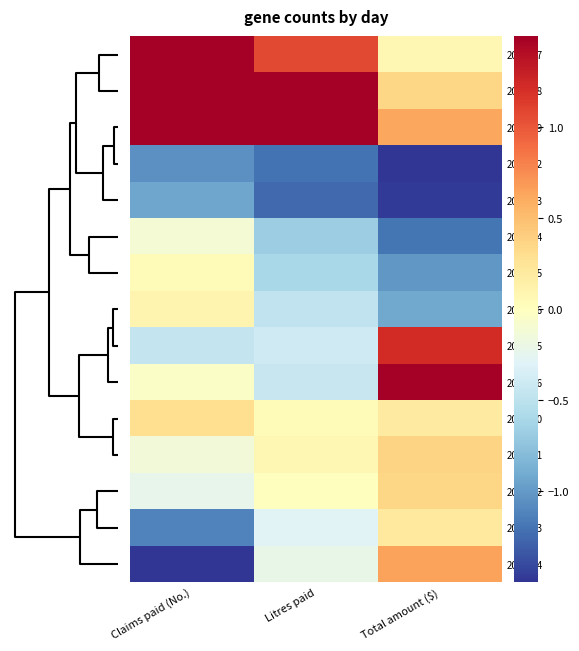

Reading left to right, extract all data points from this chart.

2006-07: Claims paid (No.)=1.6	Litres paid=1.1	Total amount ($)=0.1
2007-08: Claims paid (No.)=1.5	Litres paid=2.2	Total amount ($)=0.4
2008-09: Claims paid (No.)=2.1	Litres paid=2.1	Total amount ($)=0.6
2001-02: Claims paid (No.)=-1.0	Litres paid=-1.2	Total amount ($)=-1.6
2002-03: Claims paid (No.)=-0.9	Litres paid=-1.3	Total amount ($)=-1.5
2003-04: Claims paid (No.)=-0.1	Litres paid=-0.7	Total amount ($)=-1.2
2004-05: Claims paid (No.)=0.0	Litres paid=-0.6	Total amount ($)=-1.0
2005-06: Claims paid (No.)=0.1	Litres paid=-0.5	Total amount ($)=-0.9
2014-15: Claims paid (No.)=-0.5	Litres paid=-0.4	Total amount ($)=1.2
2015-16: Claims paid (No.)=-0.0	Litres paid=-0.4	Total amount ($)=2.1
2009-10: Claims paid (No.)=0.3	Litres paid=0.0	Total amount ($)=0.2
2010-11: Claims paid (No.)=-0.1	Litres paid=0.1	Total amount ($)=0.4
2011-12: Claims paid (No.)=-0.2	Litres paid=0.0	Total amount ($)=0.4
2012-13: Claims paid (No.)=-1.1	Litres paid=-0.3	Total amount ($)=0.2
2013-14: Claims paid (No.)=-1.5	Litres paid=-0.2	Total amount ($)=0.7